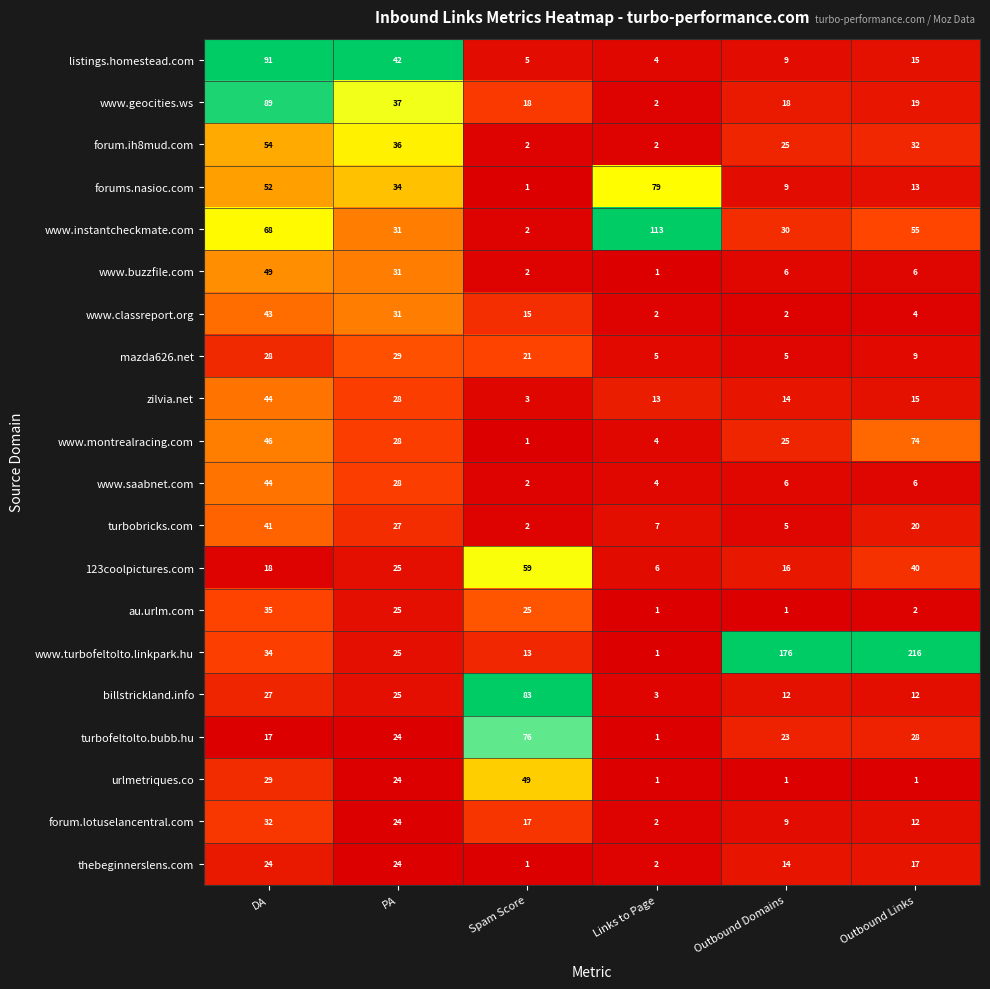

Where does the zilvia.net series first go above 15?

DA